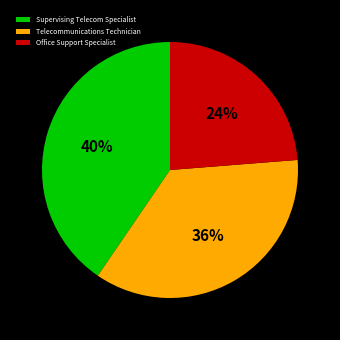

Do Telecommunications Technician and Office Support Specialist together represent more than half of the pie?

Yes